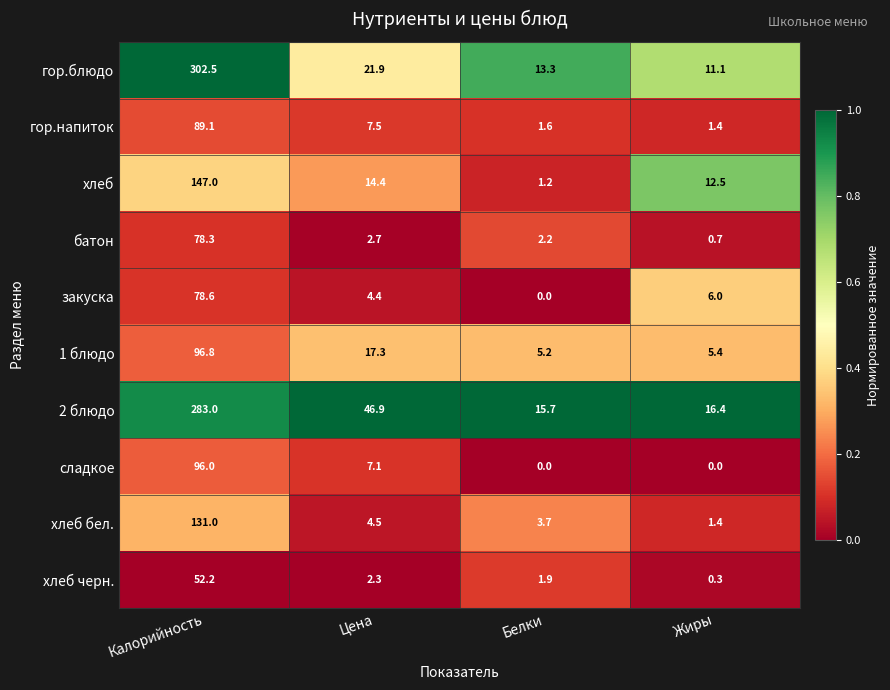

At how many categories does at least one series exceed 0?

4